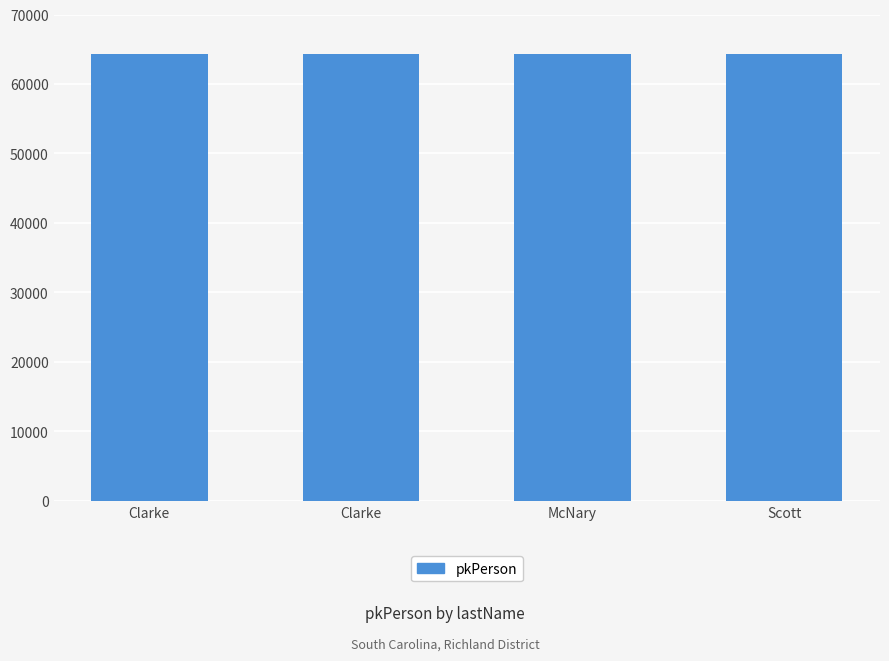

What is the minimum value shown in the chart?

64248